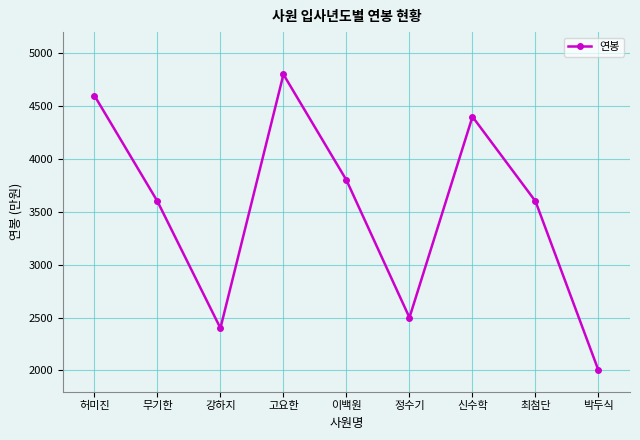

Where is the first local maximum?

고요한